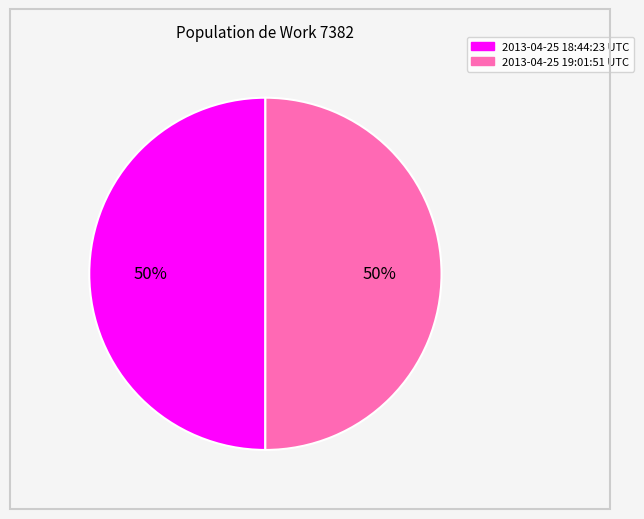

True or false: 2013-04-25 18:44:23 UTC accounts for 50% of the total.

True